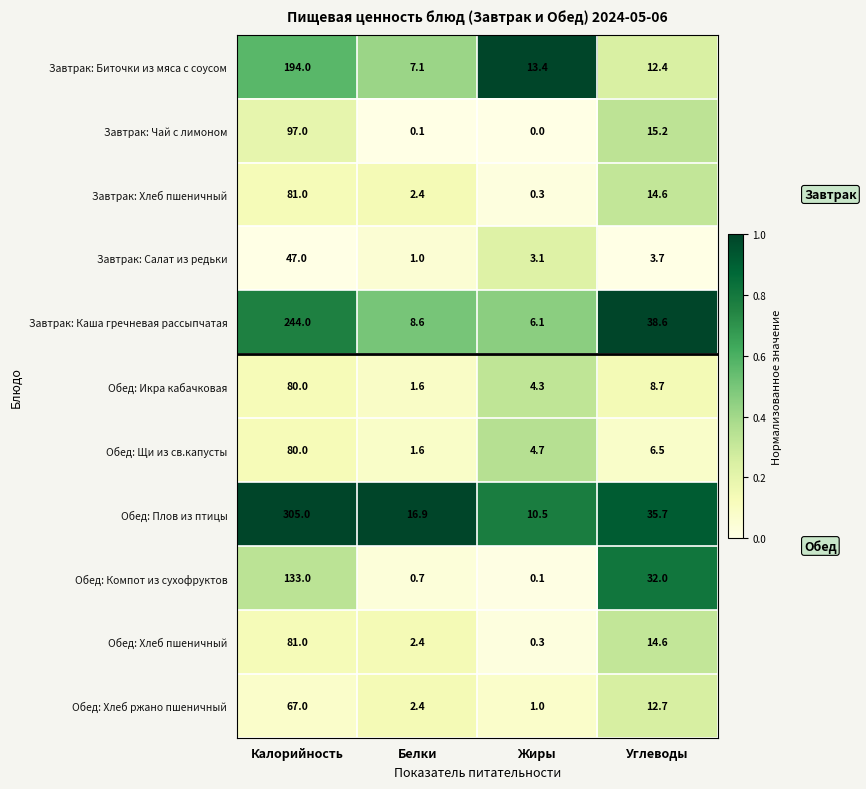

What is the sum of the Обед: Плов из птицы values at Белки and Углеводы?

52.6